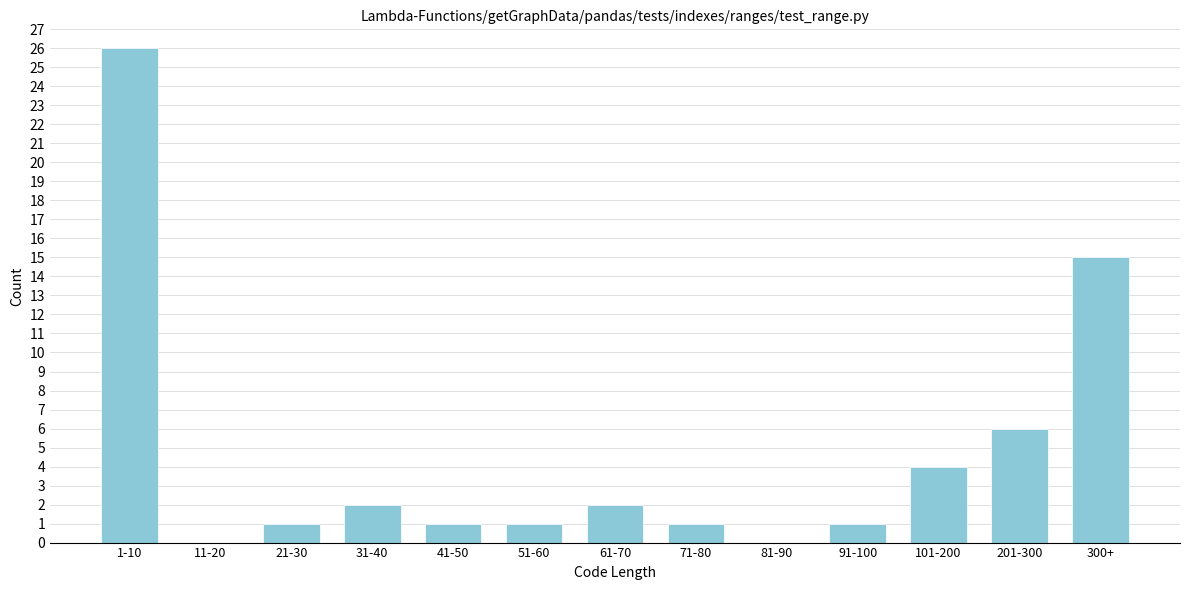

Reading right to left, transcribe all the data shown in this chart.

300+=15	201-300=6	101-200=4	91-100=1	81-90=0	71-80=1	61-70=2	51-60=1	41-50=1	31-40=2	21-30=1	11-20=0	1-10=26